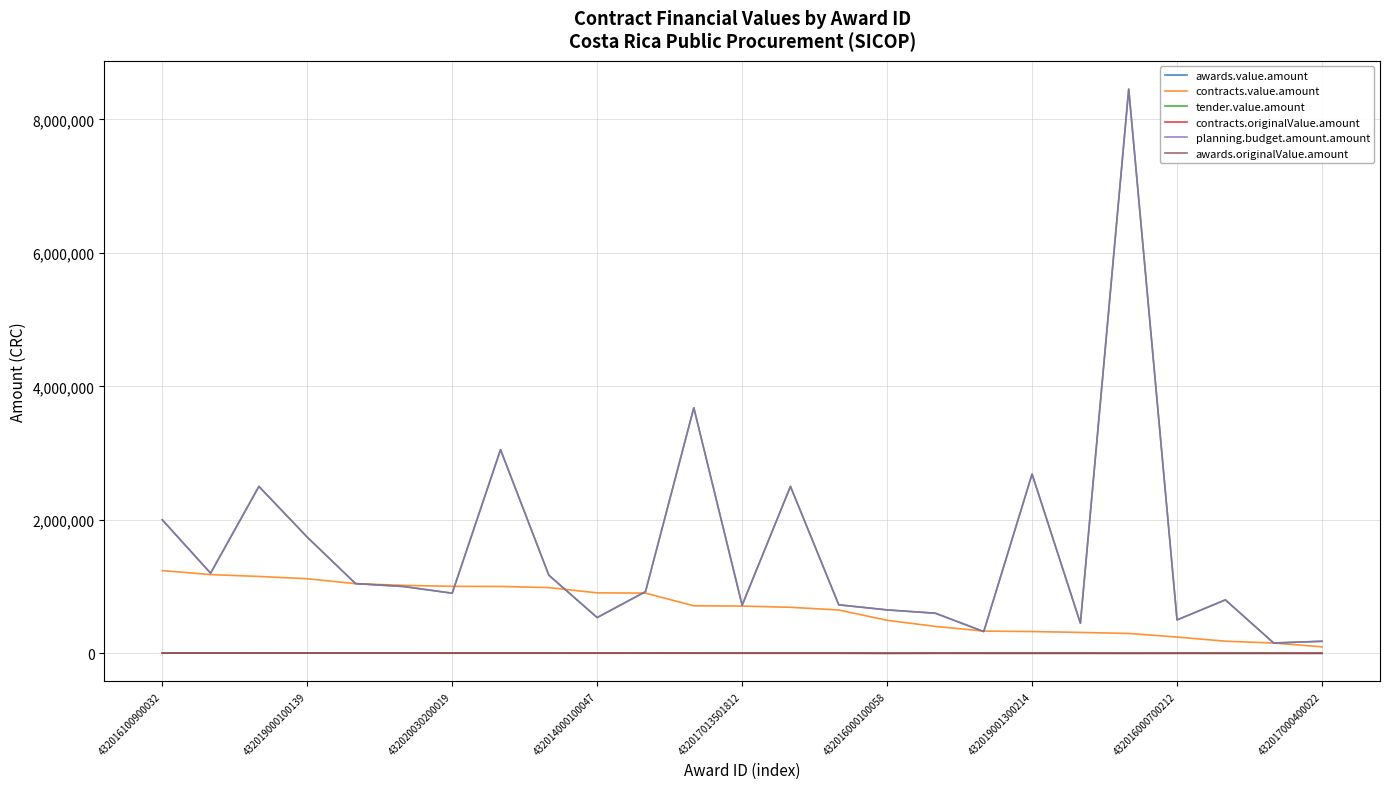

At which category is the sum across all series the highest?

20